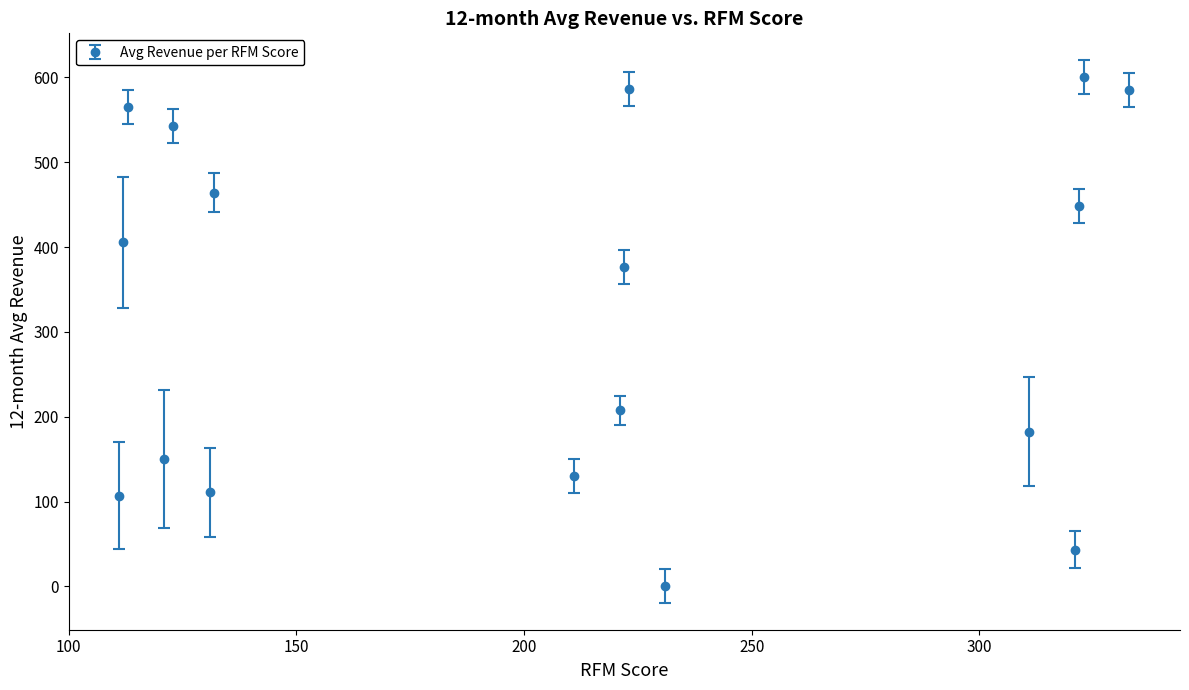

What is the maximum value shown in the chart?

600.0